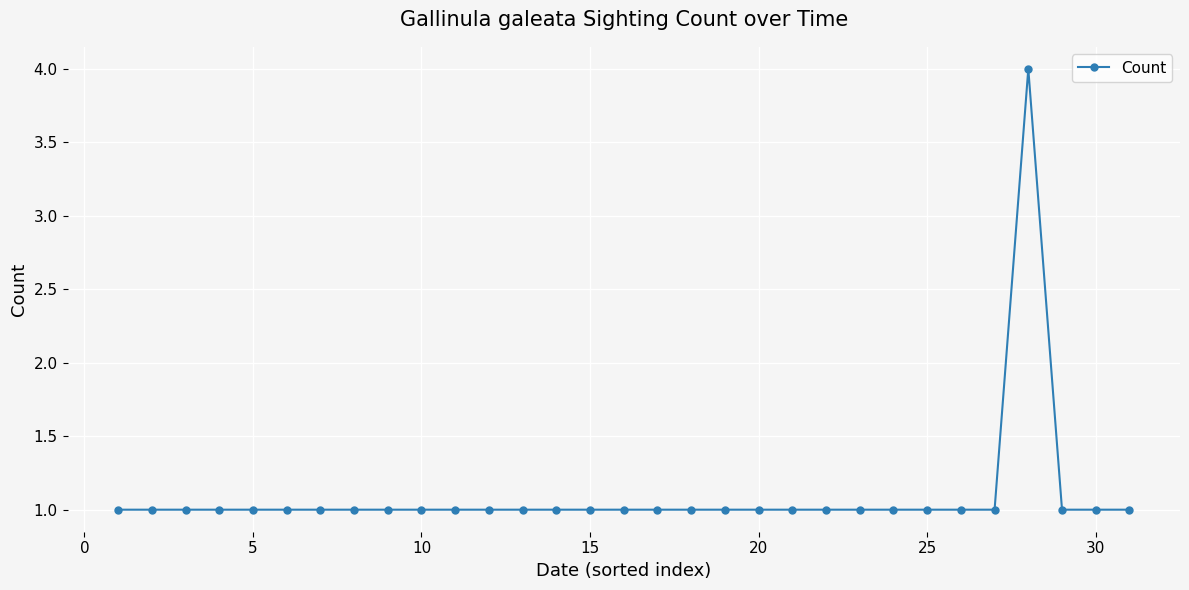

What is the sum of all values?

34